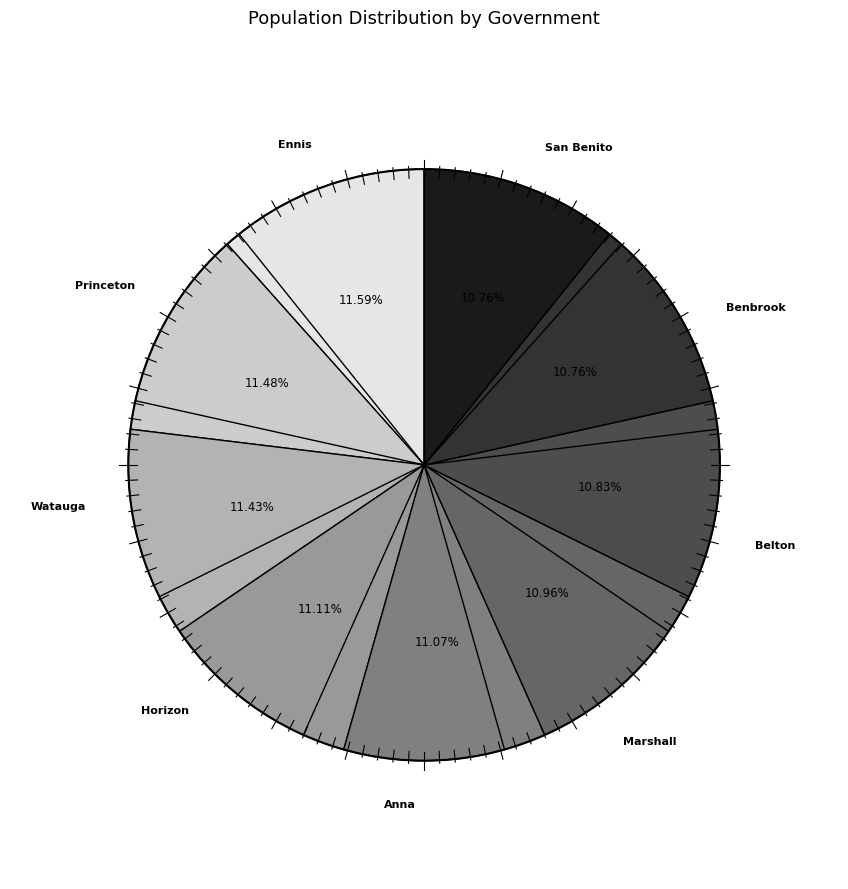

Does any single category account for the majority?

No